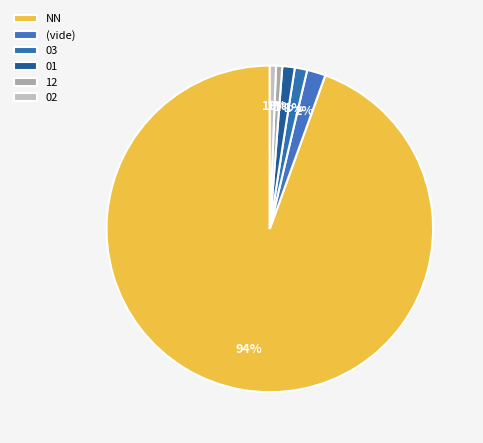

What is the largest slice in the pie chart?

NN